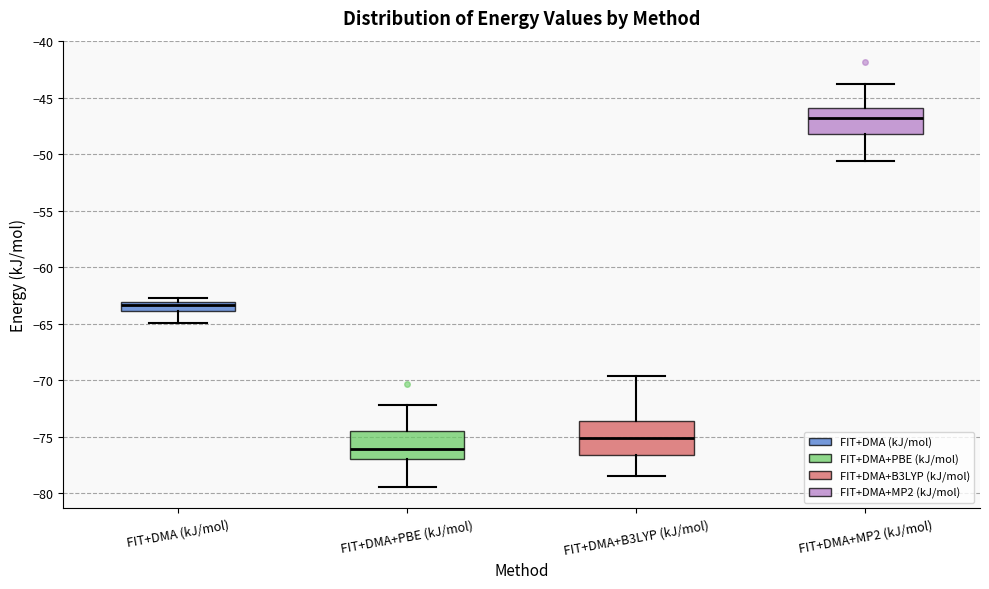

Which box has the highest median line?

FIT+DMA+MP2 (kJ/mol)